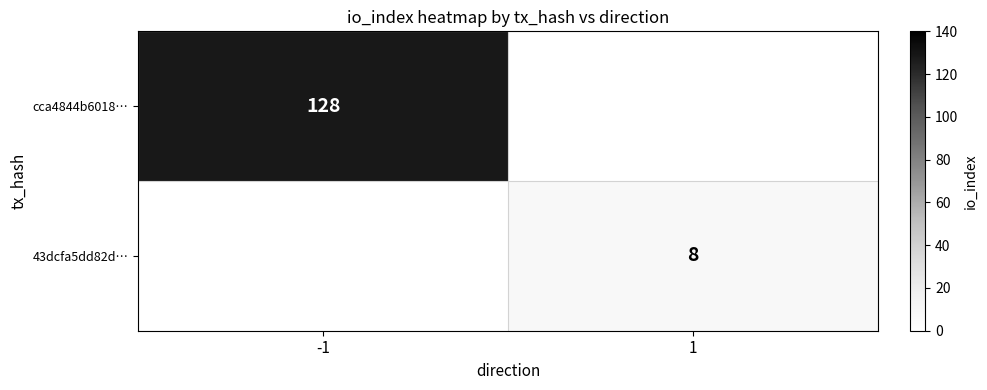

Which label corresponds to the largest value in the chart?

-1